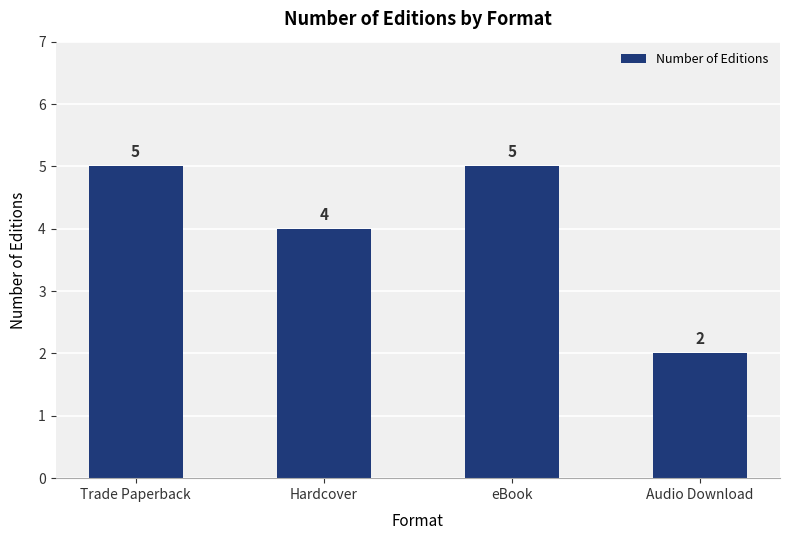

What is the sum of all values?

16